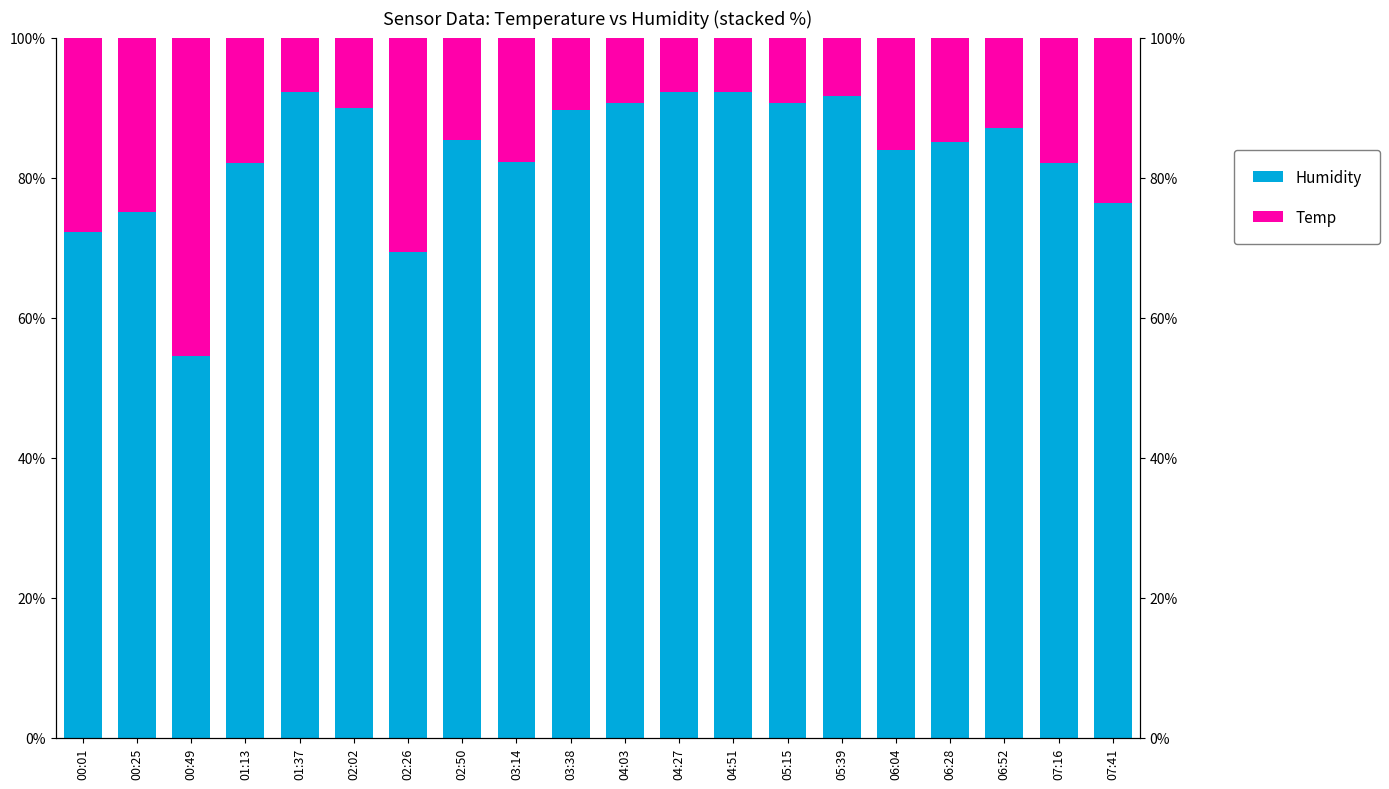

How many bars are there in total?

40